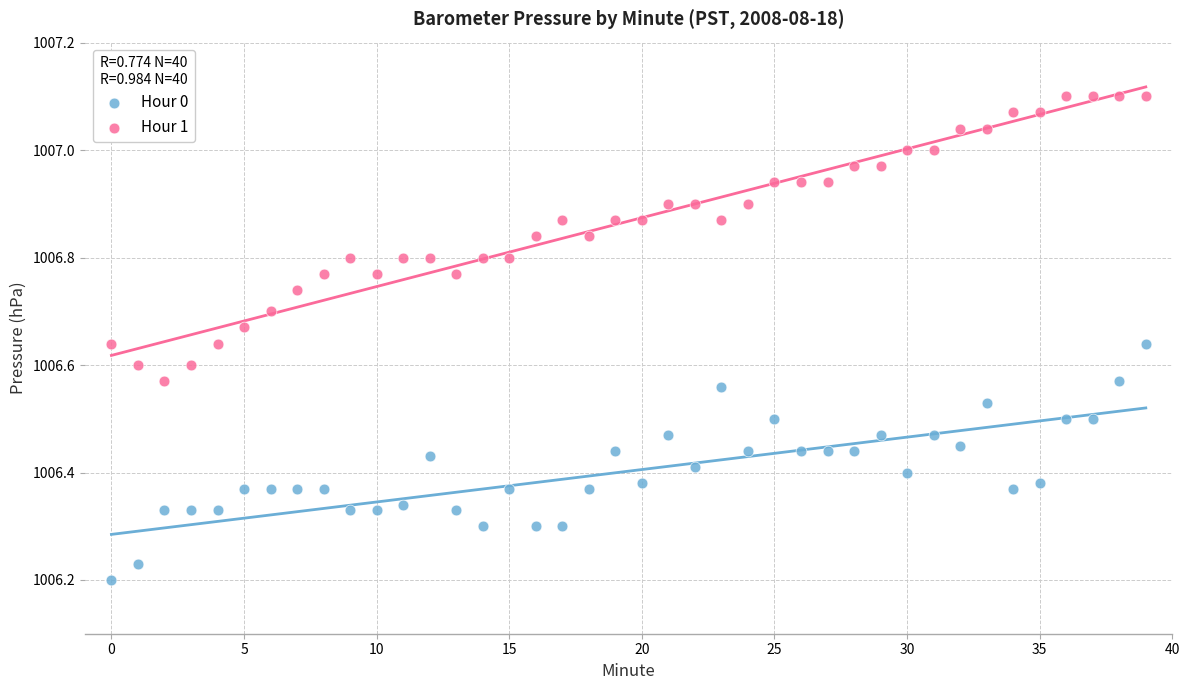

Which series has the largest Y range (max minus min)?

Hour 1